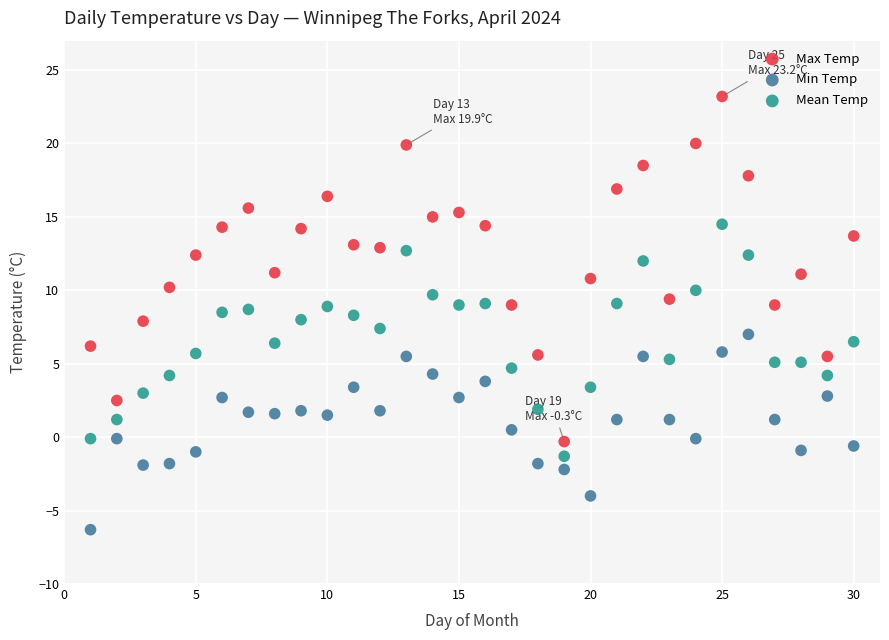

Across all data points, what is the range of Y values (max minus min)?

29.5